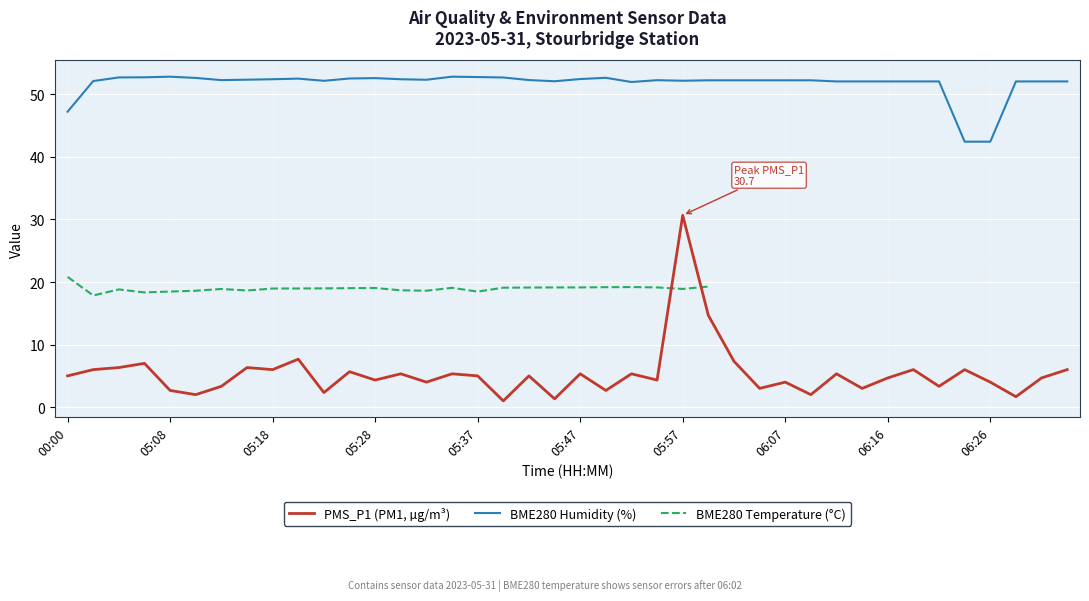

True or false: BME280 Humidity (%) and PMS_P1 (PM1, µg/m³) cross at least once.

False